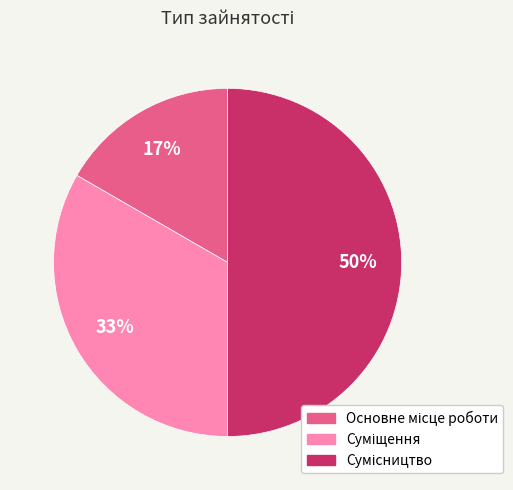

How many slices are in this pie chart?

3